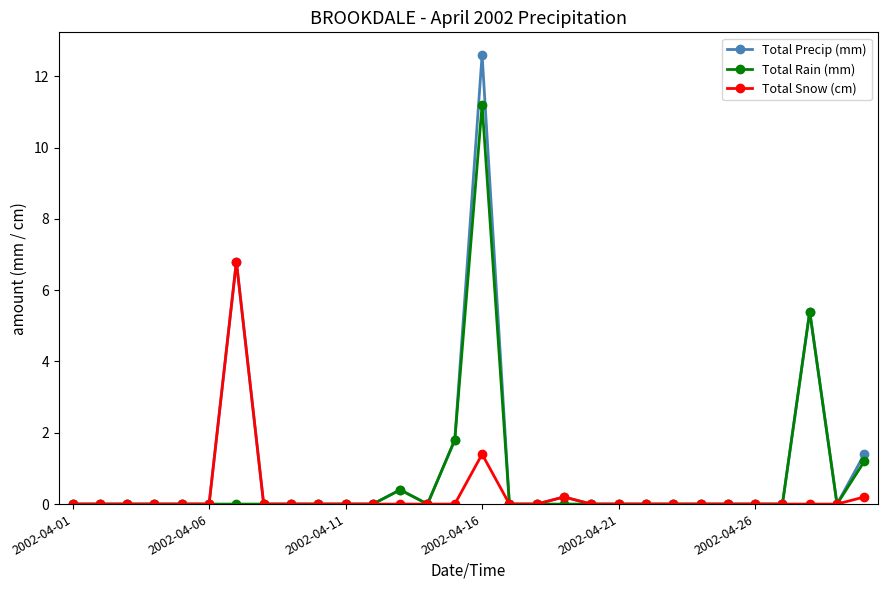

How many lines are shown in the chart?

3